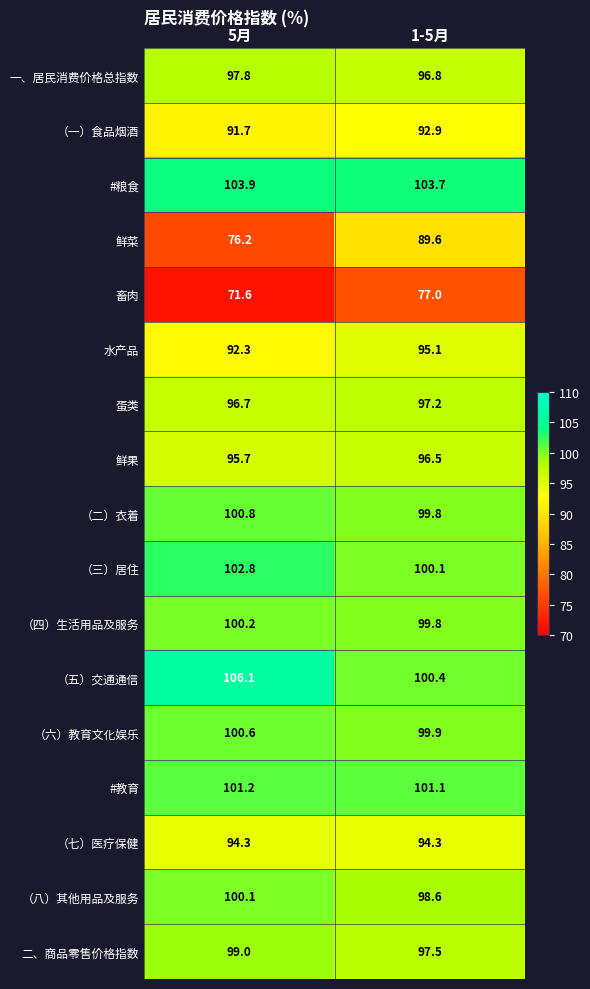

Which series has the widest spread of values?

鲜菜